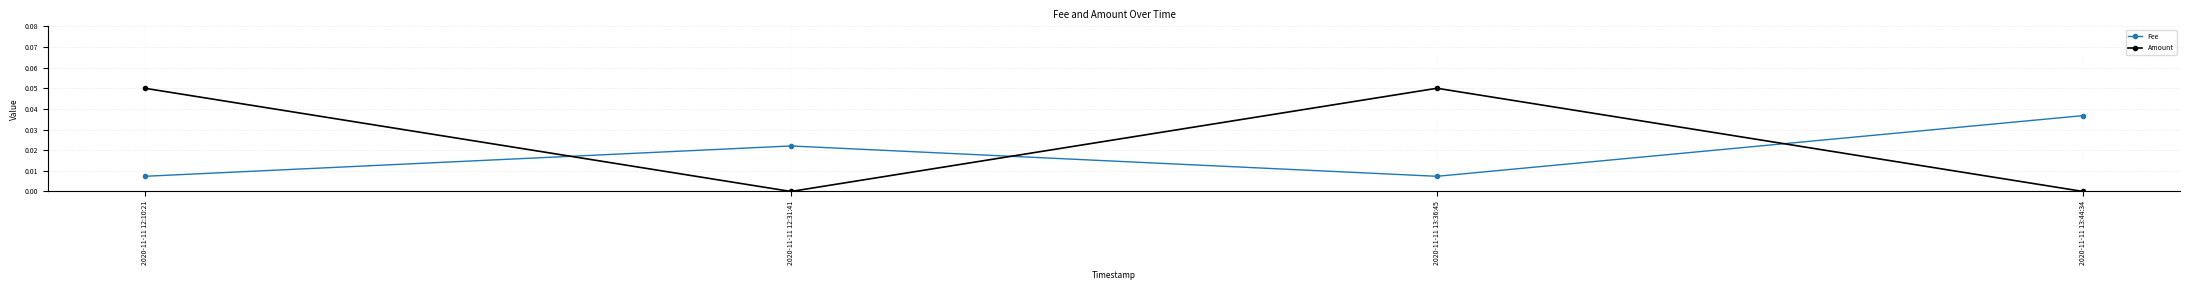

At which category does Fee reach its first local peak?

2020-11-11 12:31:41